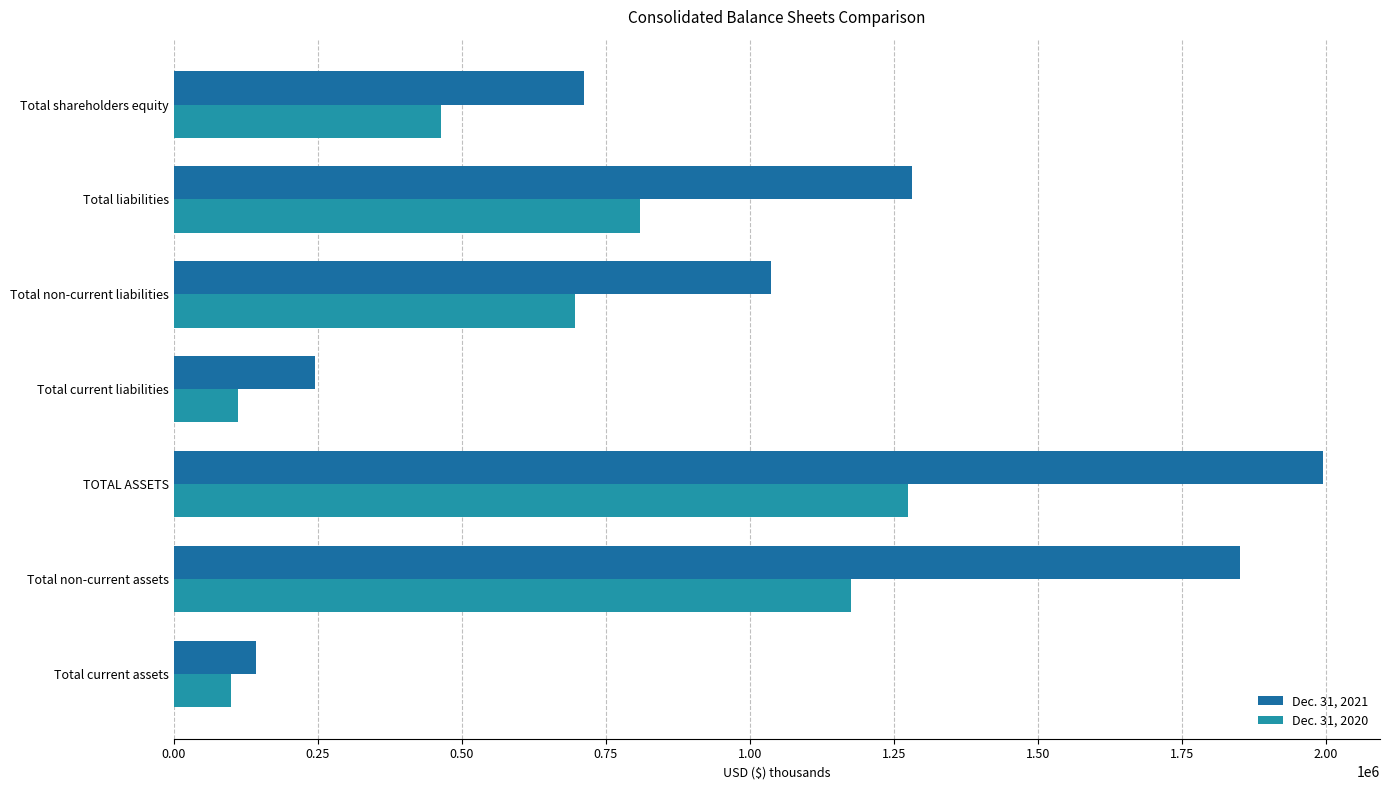

Reading left to right, what are all the values shown in this chart?

Dec. 31, 2021: 143358	1850756	1994114	244763	1036798	1281561	712553
Dec. 31, 2020: 98613	1175578	1274191	112213	697237	809450	464741